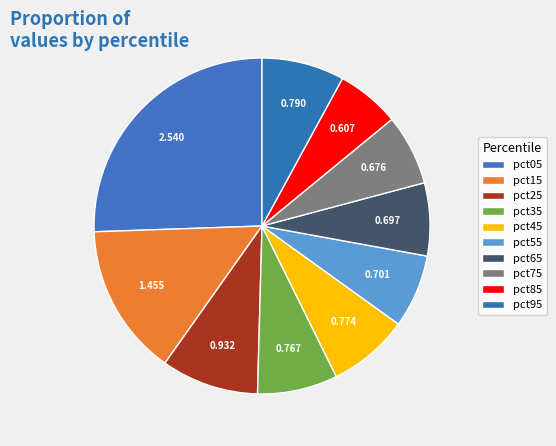

What portion of the pie excludes pct05?

74.4%